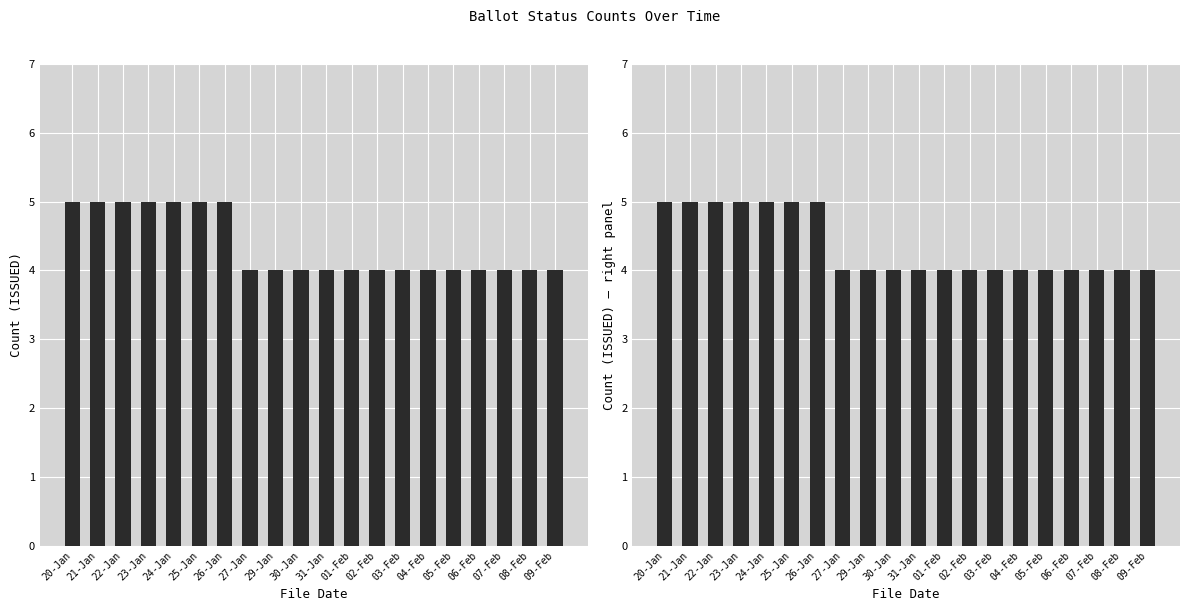

How many distinct data groups are displayed?

1